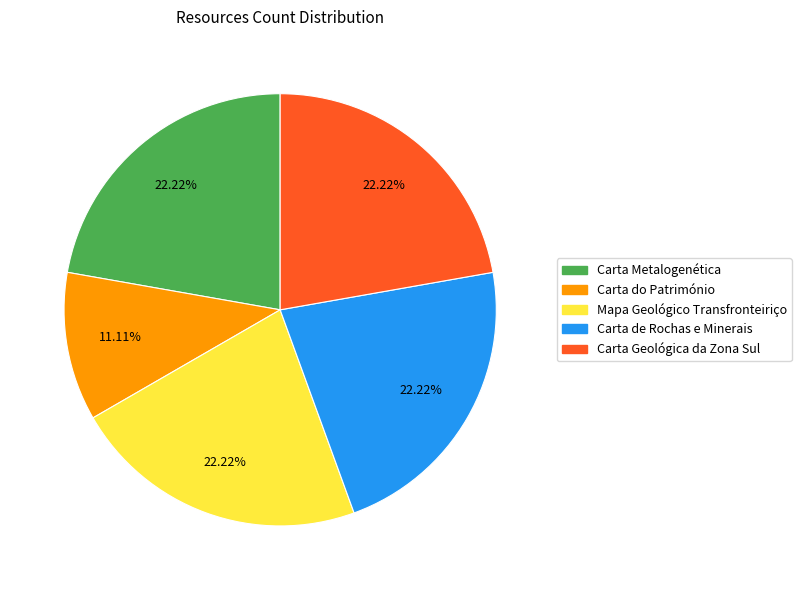

Does any single category account for the majority?

No